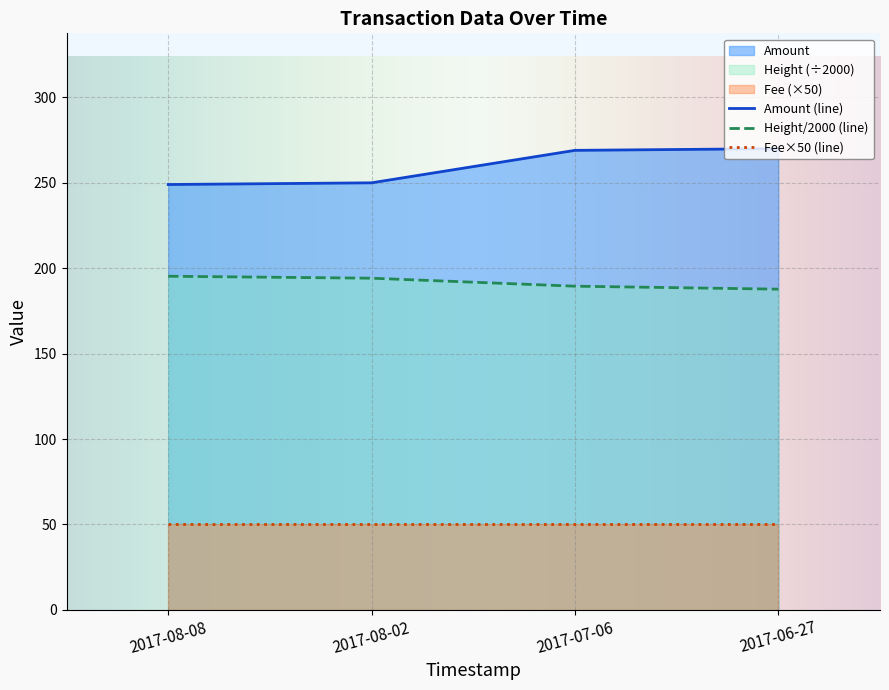

At which label does Height reach its minimum?

2017-06-27